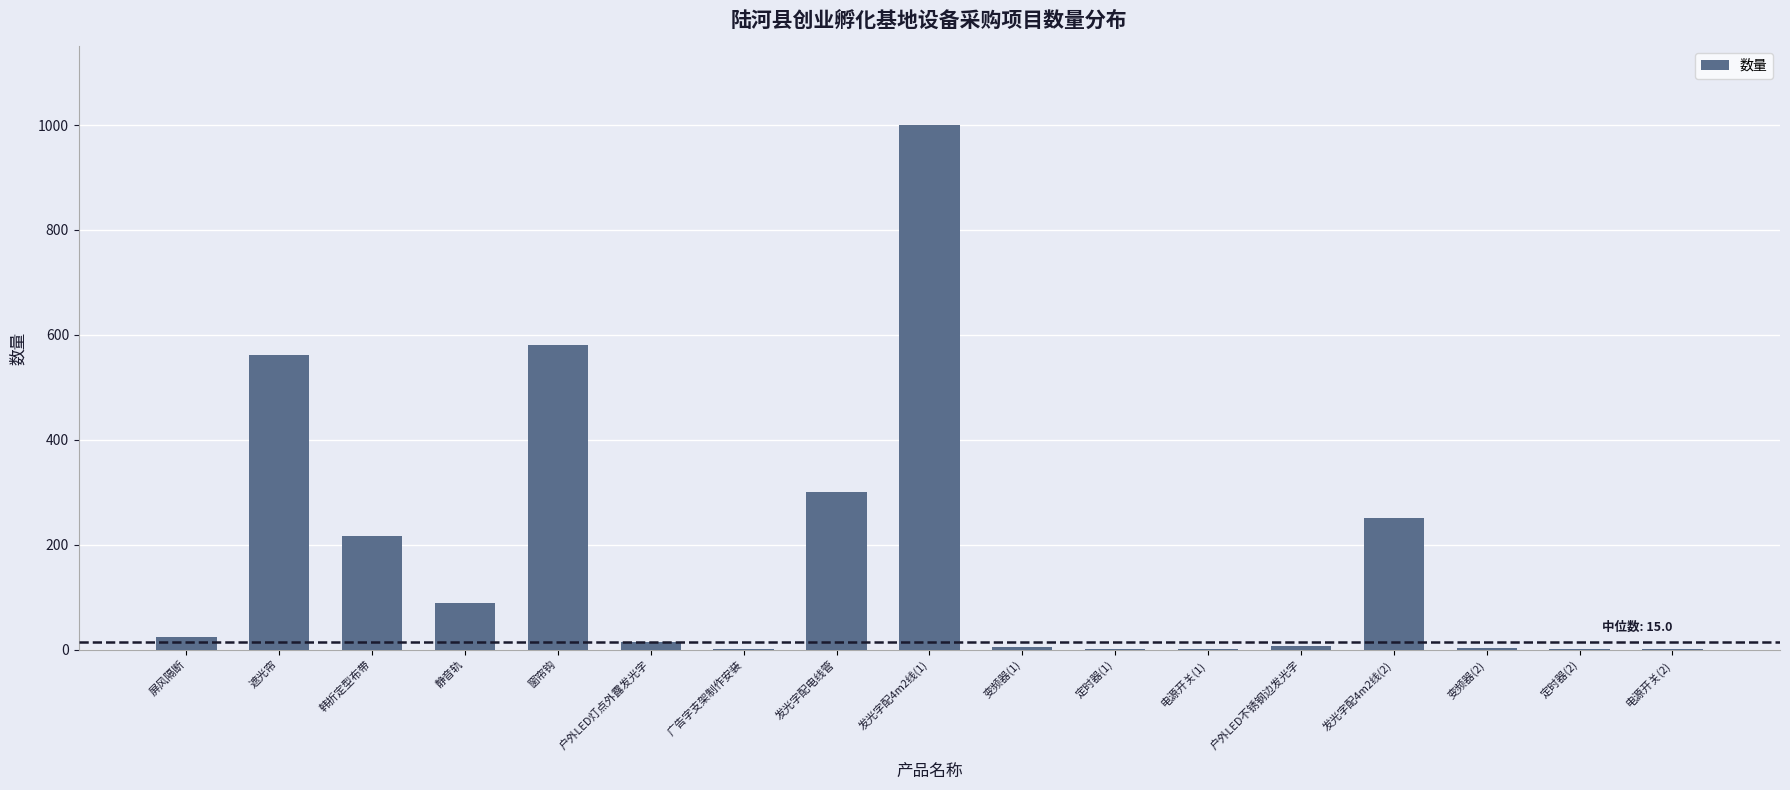

What is the sum of the values at 屏风隔断 and 户外LED灯点外露发光字?

38.8